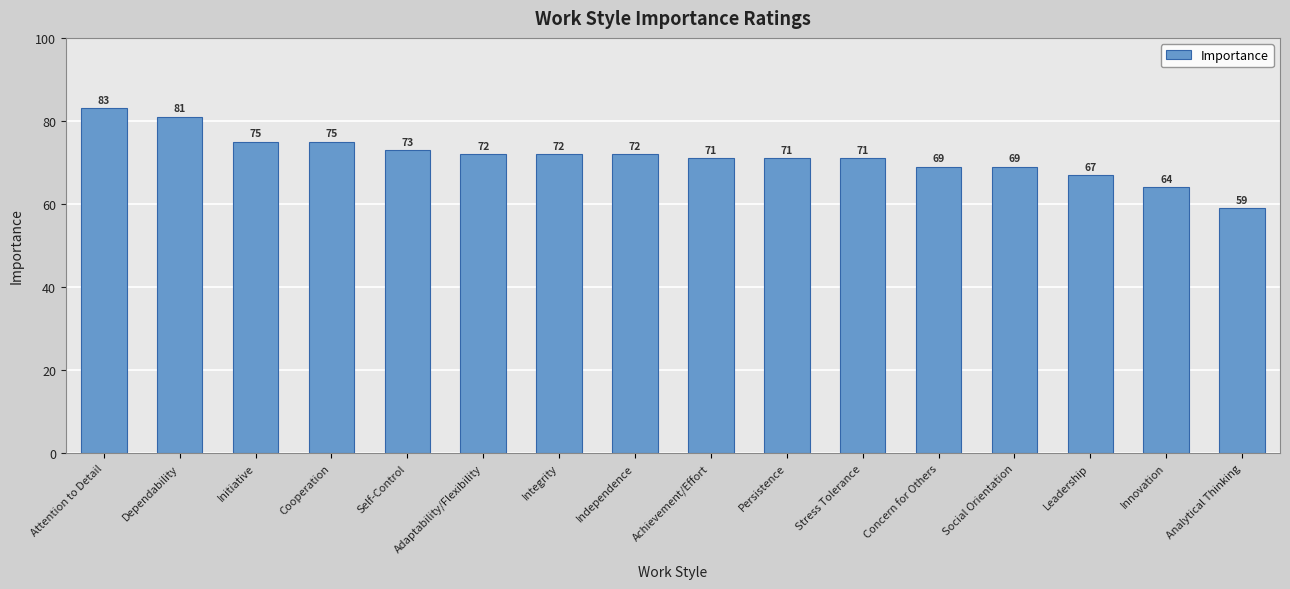

What is the sum of all values?

1144